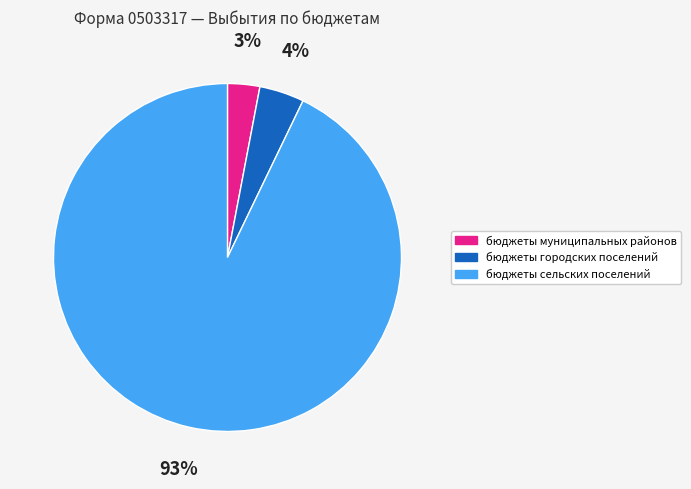

To the nearest percent, what is the combined percentage of бюджеты сельских поселений and бюджеты муниципальных районов?

96%